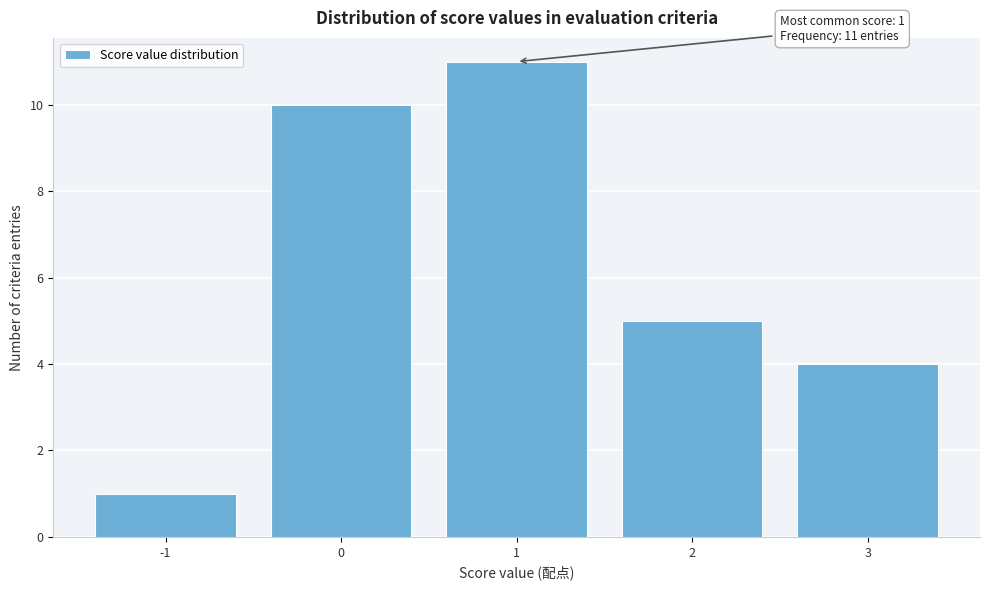

Over which range of the x-axis is the bar tallest?

0.5 to 1.5